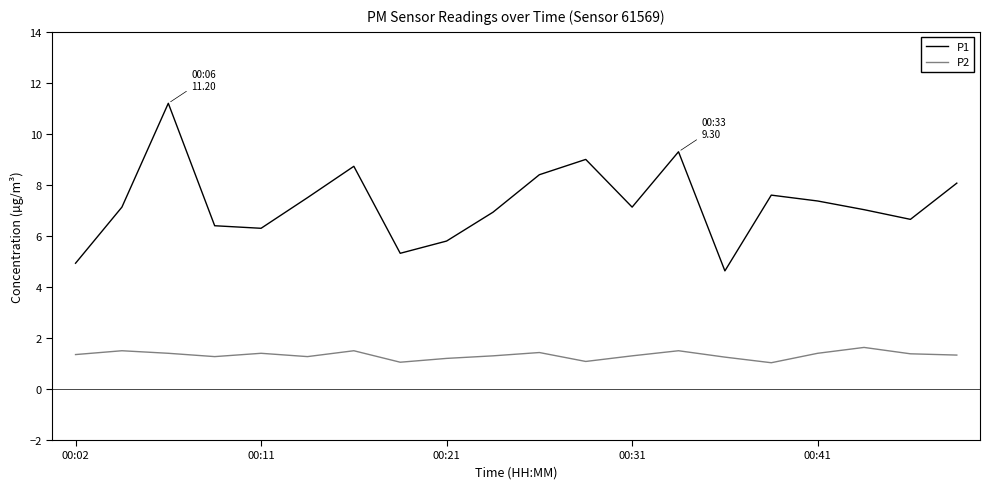

What is the smallest value displayed?

1.0